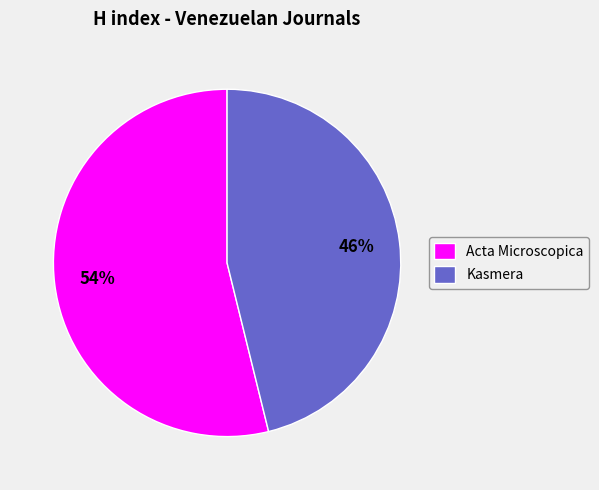

What is the ratio of the value at Kasmera to the value at Acta Microscopica?

0.9